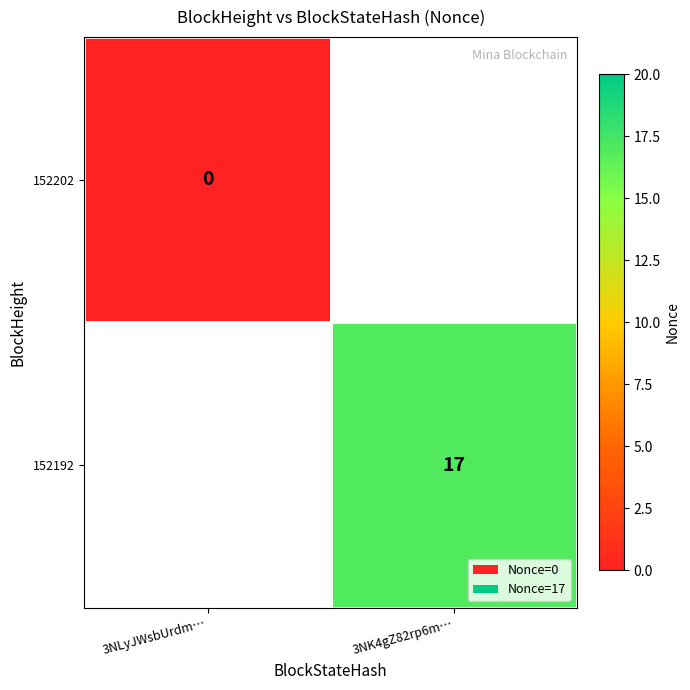

Is the value of 152202 at 3NLyJWsbUrdm… greater than the value of 152192 at 3NK4gZ82rp6m…?

No